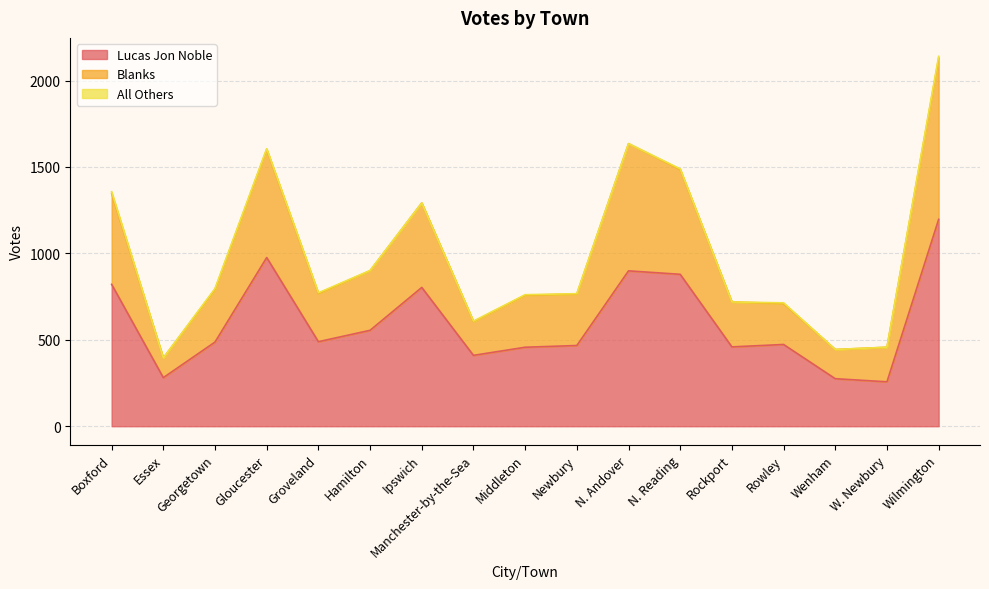

What is the minimum value for Lucas Jon Noble?

257